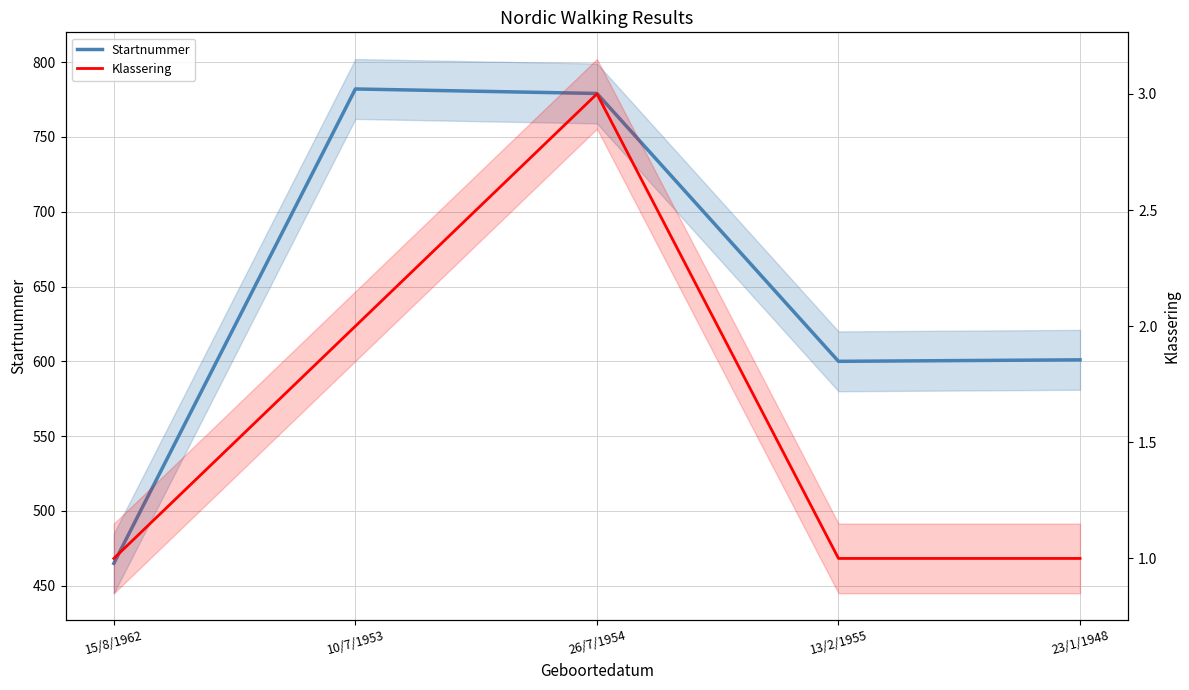

What is the label of the 1st point from the right?

23/1/1948